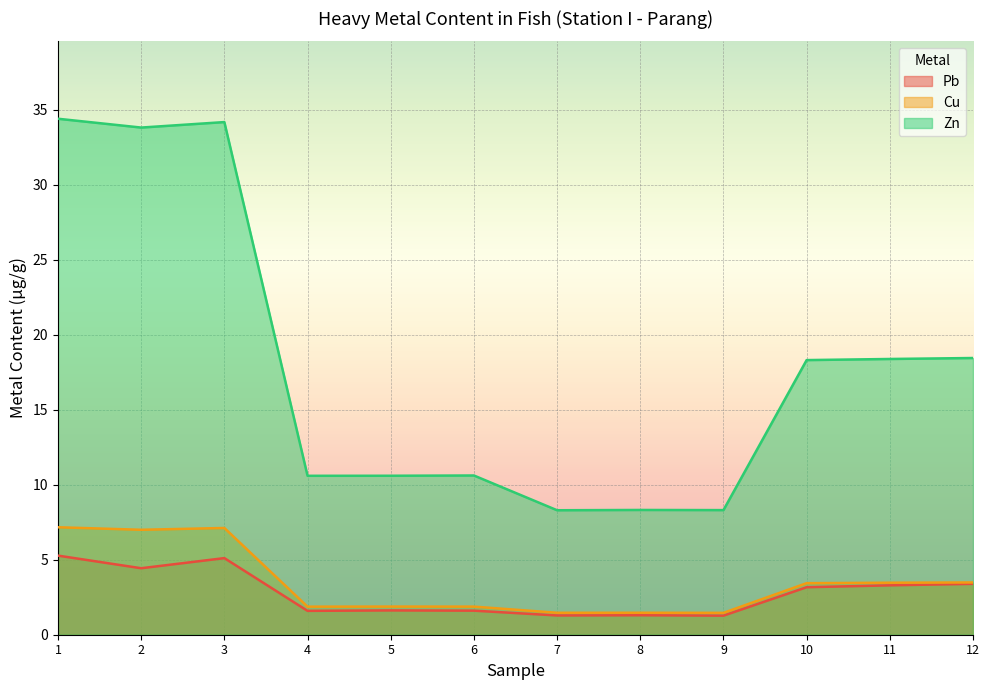

At how many categories does at least one series exceed 19?

3